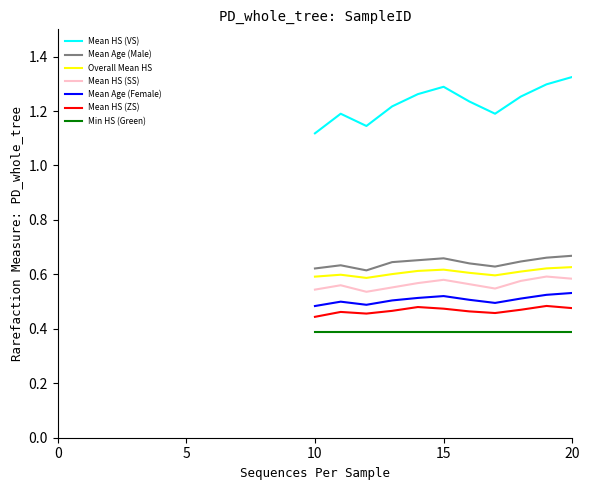

True or false: Mean HS (VS) and Mean HS (SS) intersect in this chart.

False